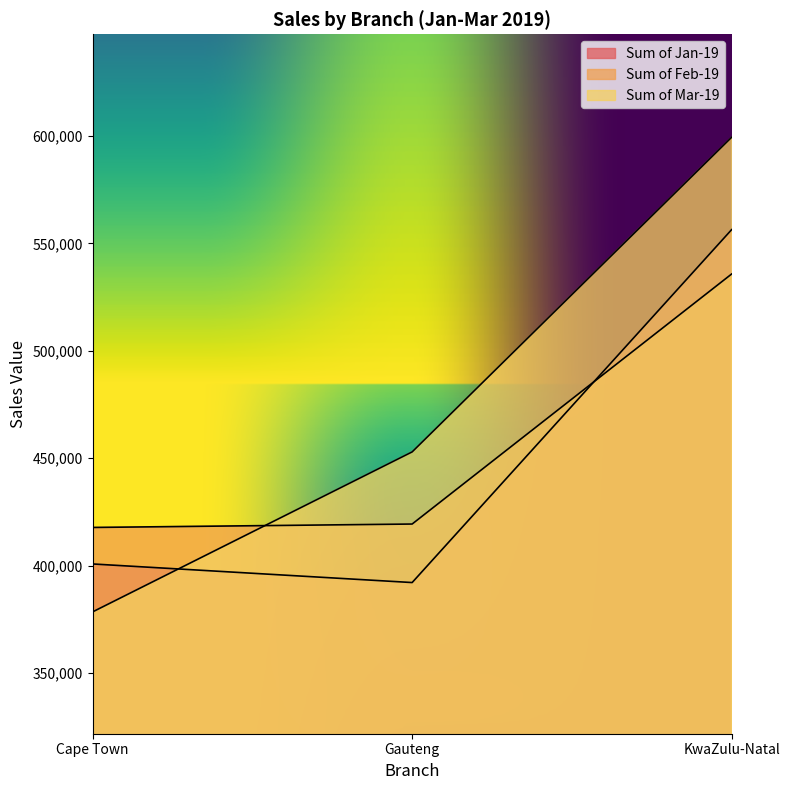

How many values in the Sum of Jan-19 series are below 400715?

1